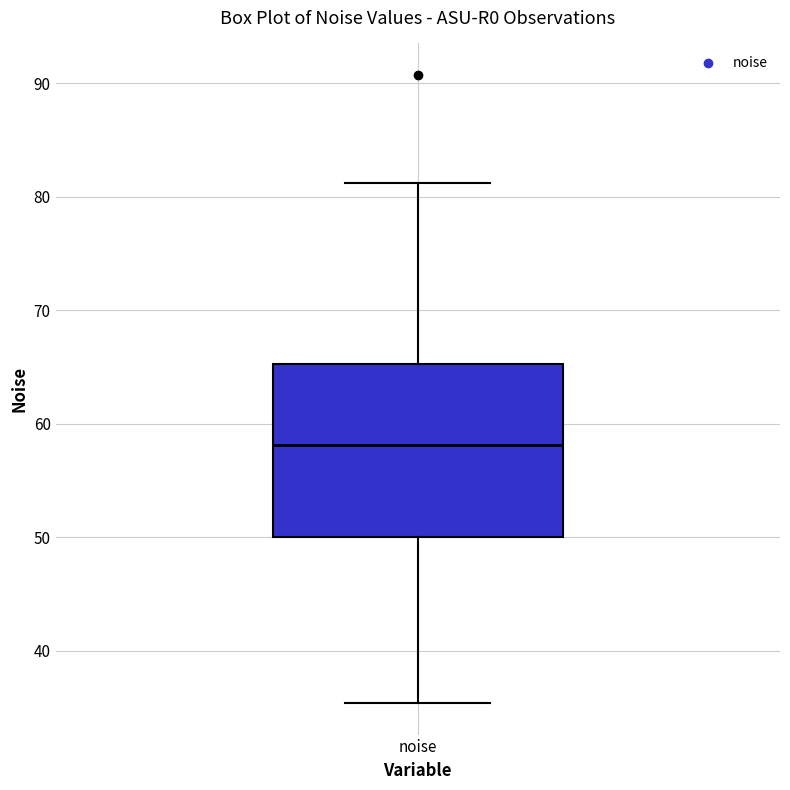

Where does the upper whisker of the box for noise end on the y-axis? The values are not printed on the chart, so give them approximately, as read against the axis.

81